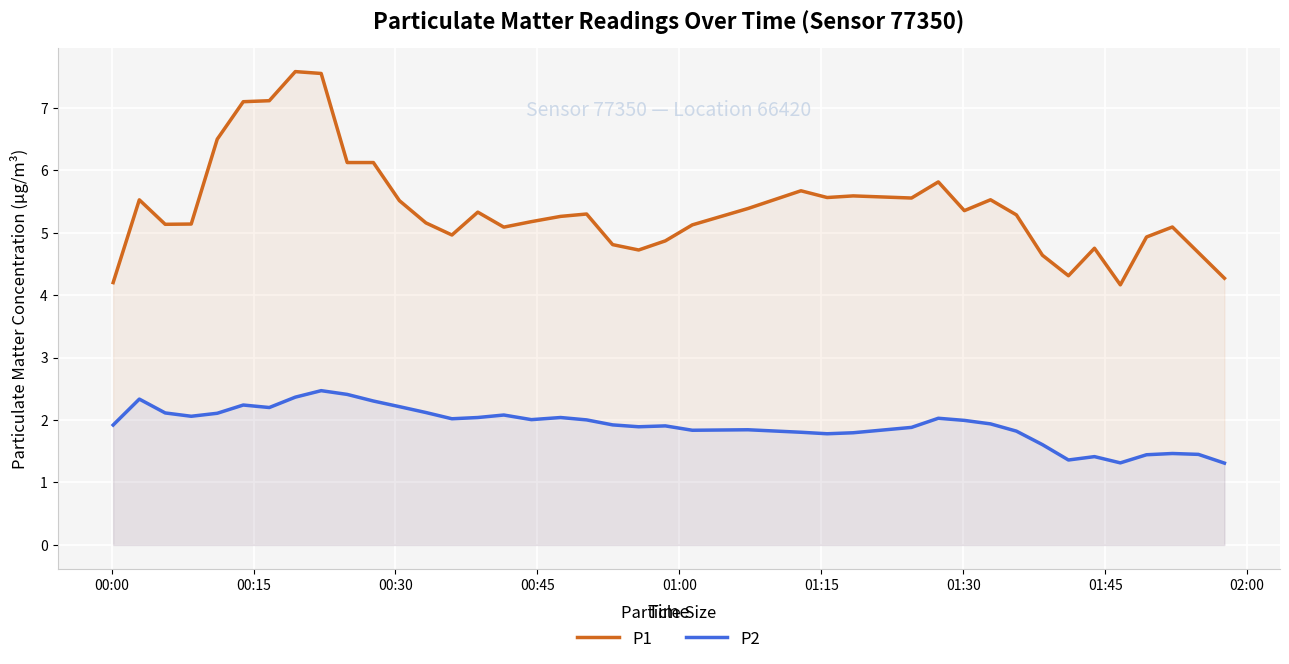

What is the sum of all P2 values?

76.9